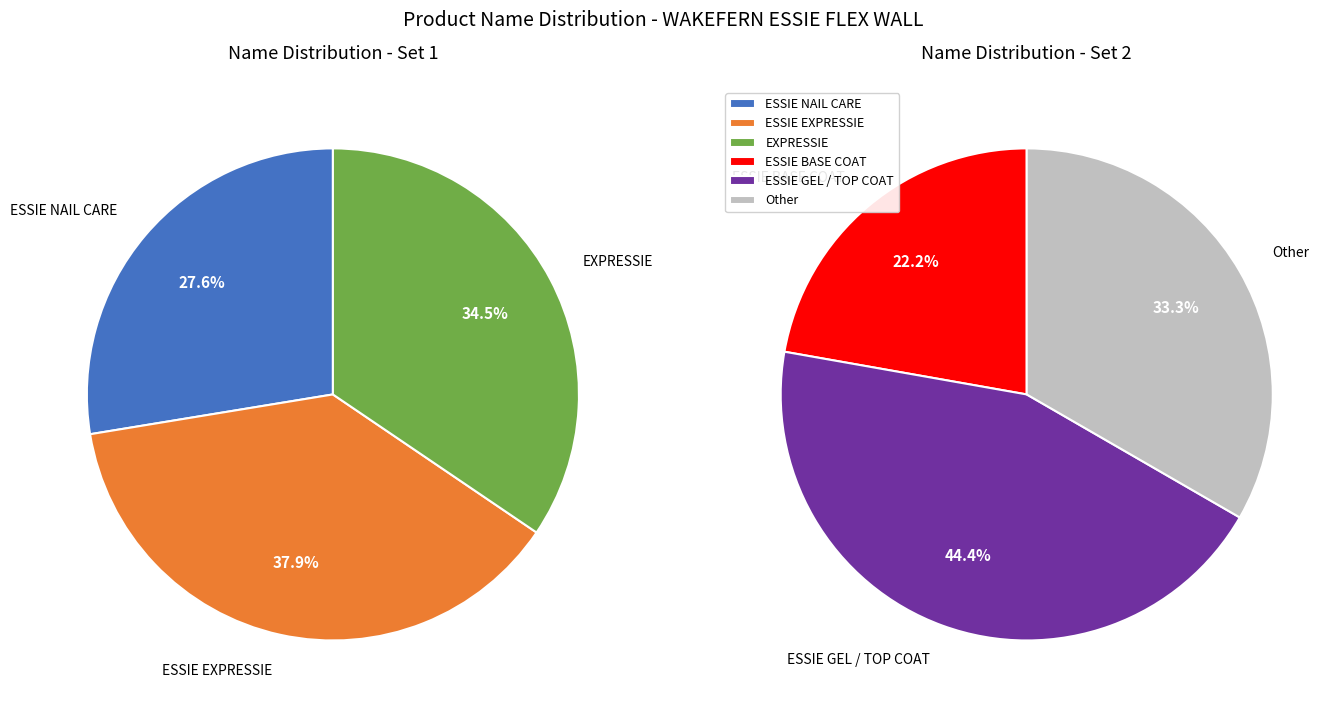

Does ESSIE NAIL CARE account for over 50% of the chart?

No